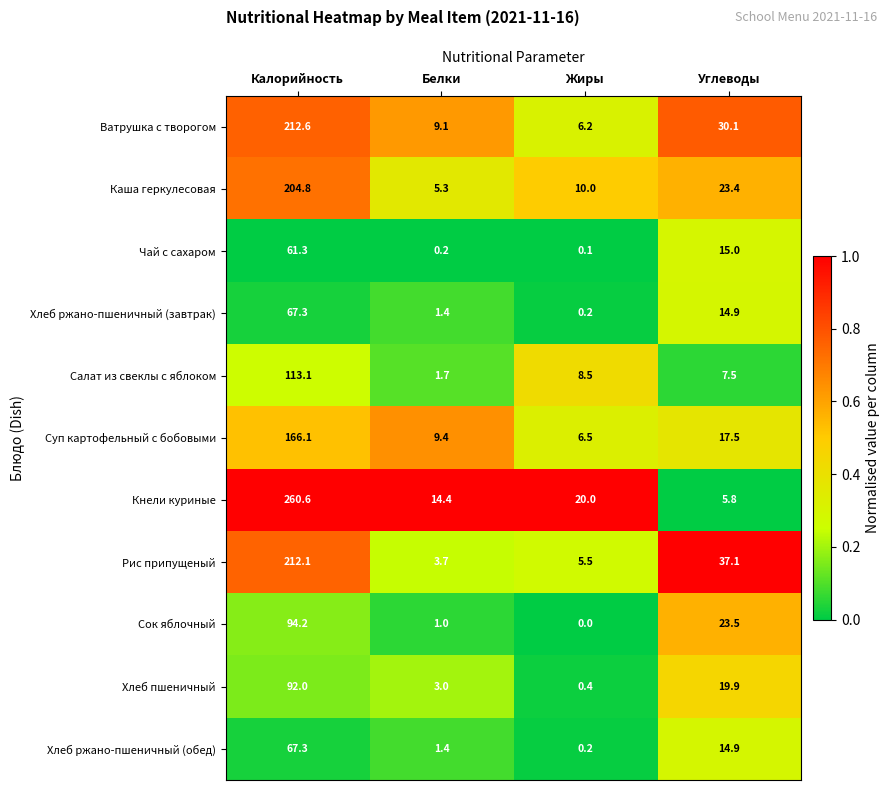

At which label does Хлеб пшеничный reach its minimum?

Жиры